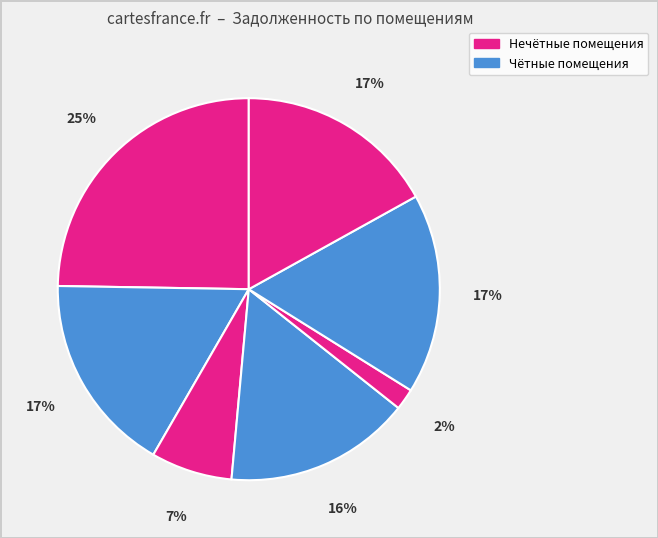

Count the number of slices in the pie.

7